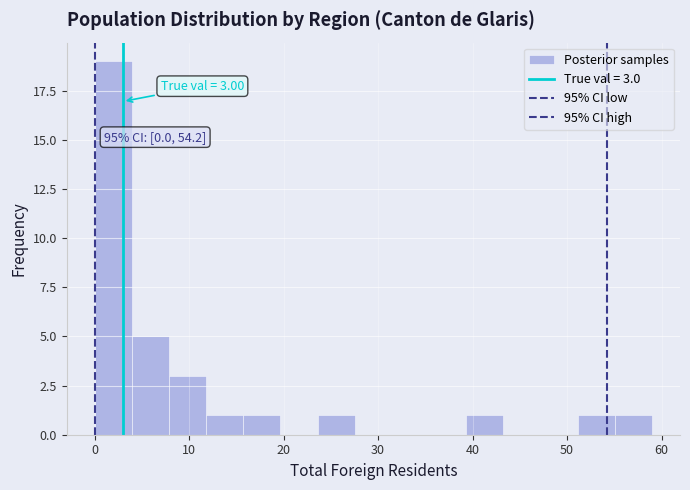

Around what value on the x-axis is the tallest bar? Give the approximate position of its centre, as read against the axis.

2